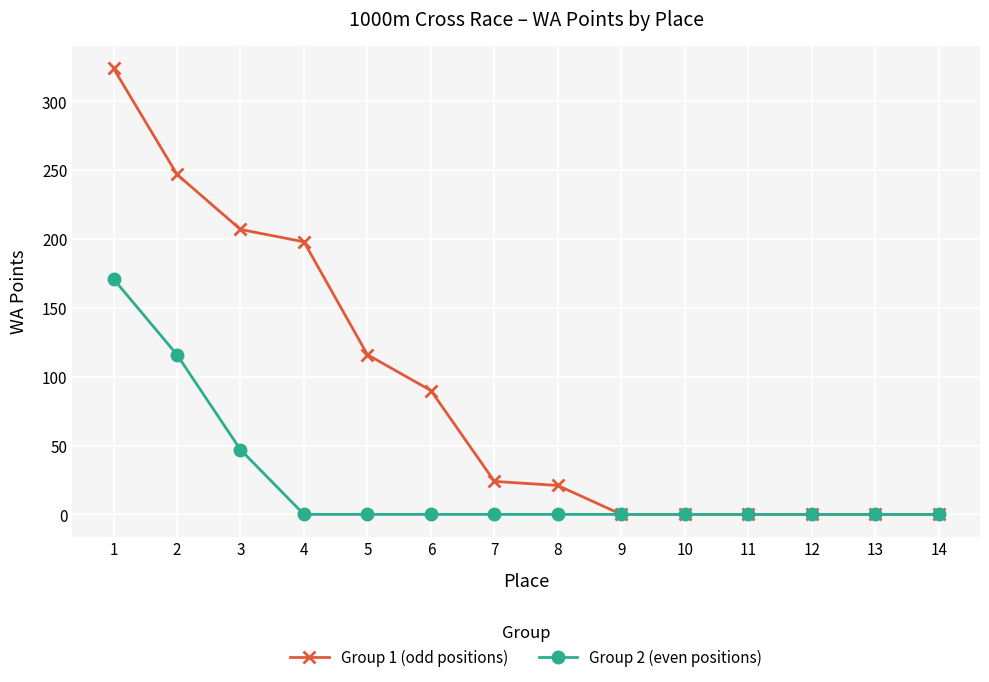

List the series in order of their overall mean, highest first.

Group 1 (odd positions), Group 2 (even positions)